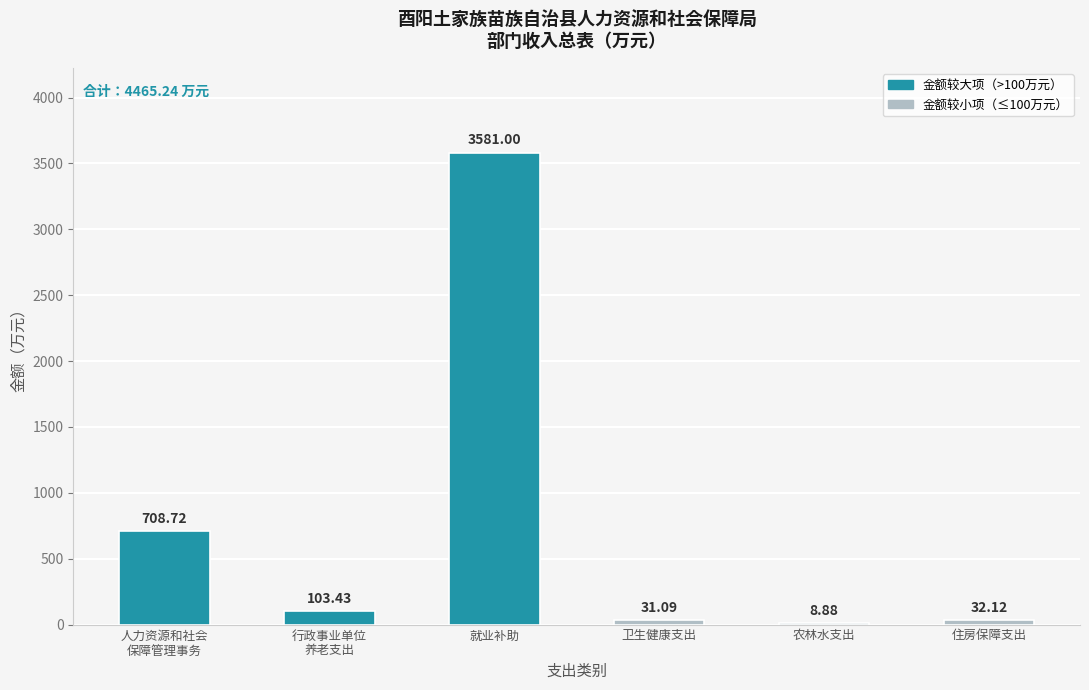

What is the change in value from 就业补助 to 住房保障支出?

-3548.9